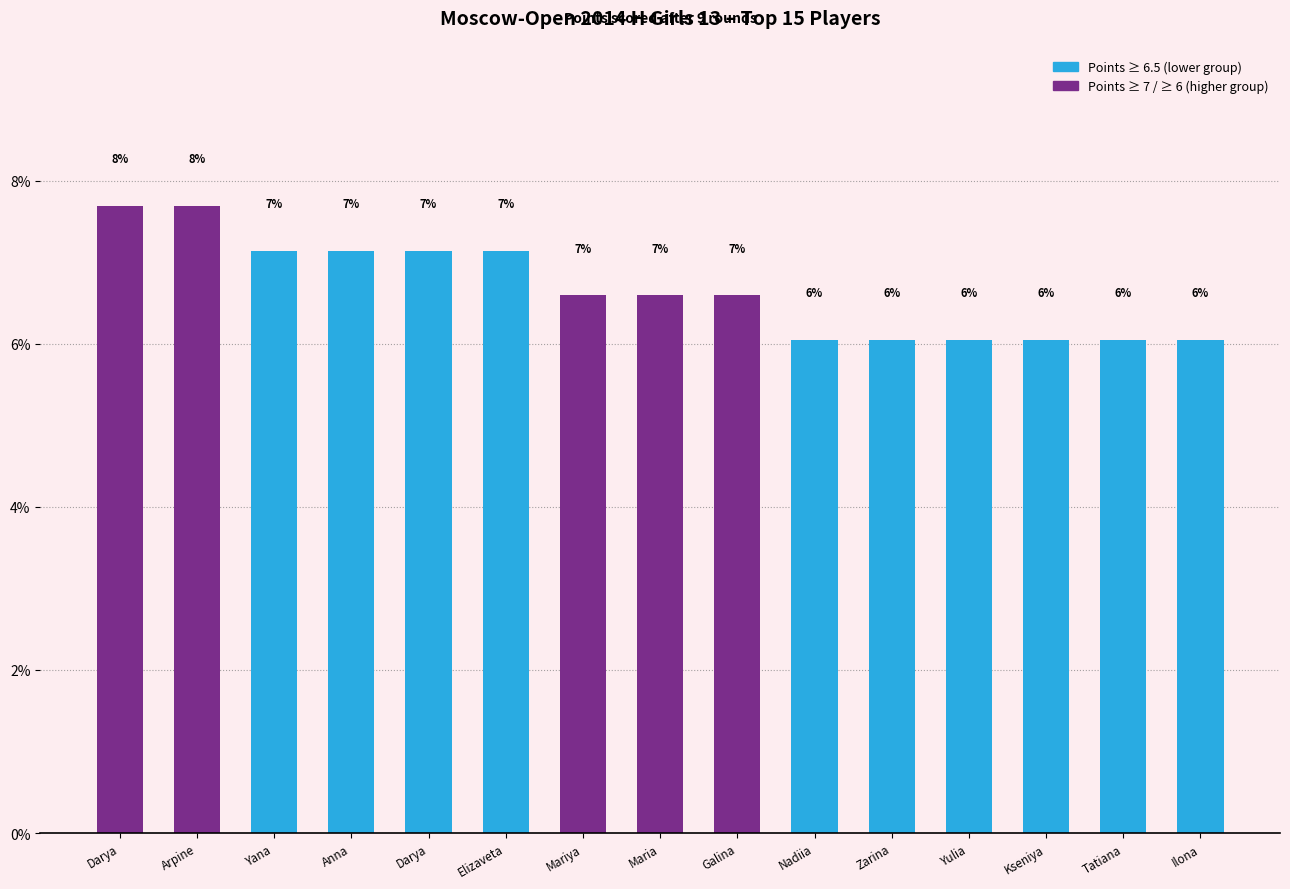

Are the bars horizontal?

No